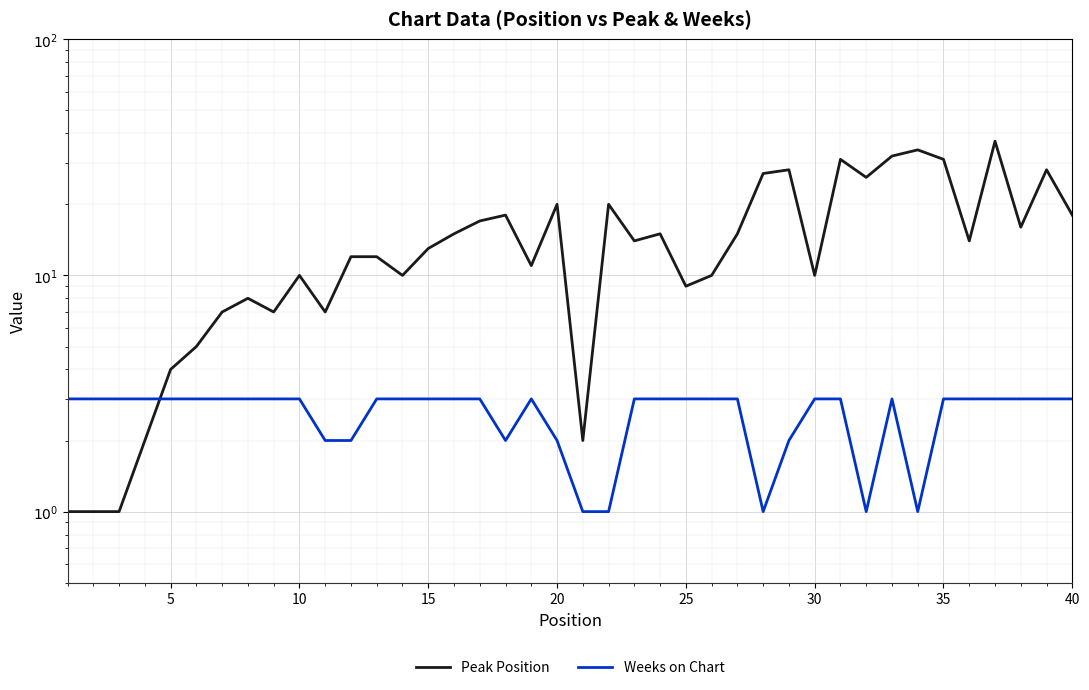

What are all the series names shown in the legend?

Peak Position, Weeks on Chart